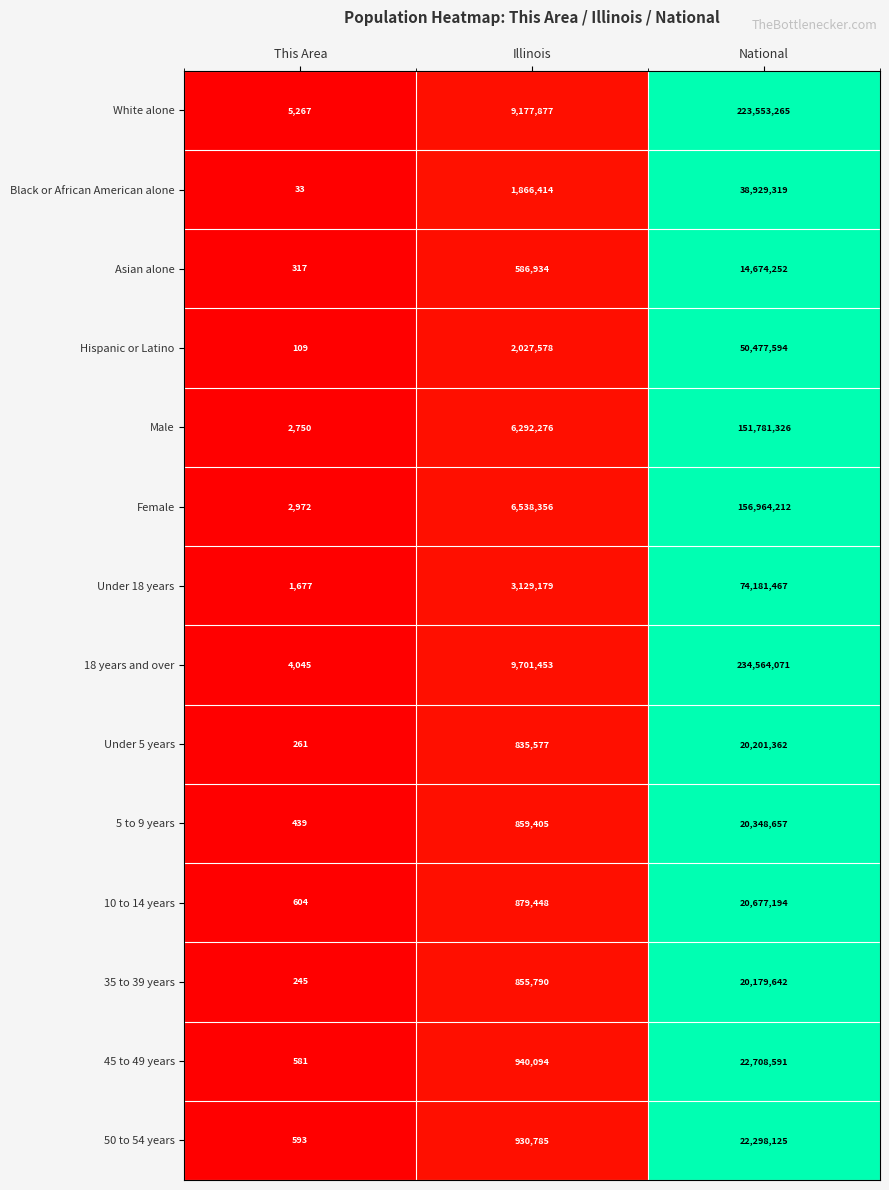

What value does the Under 18 years series have at Illinois?

3129179